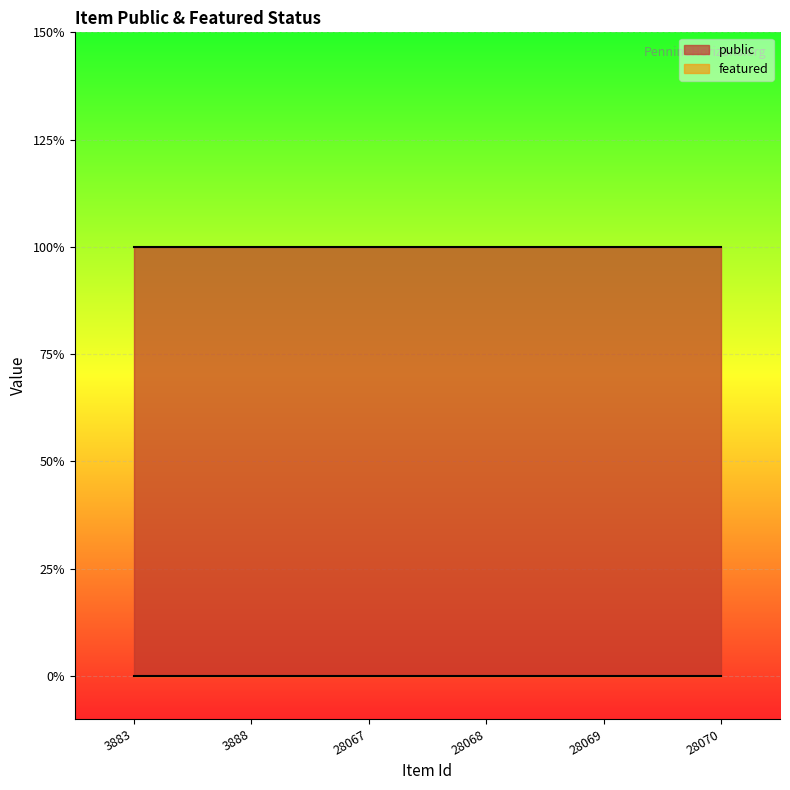

What is the value of the public point at the 3rd from the left?

1